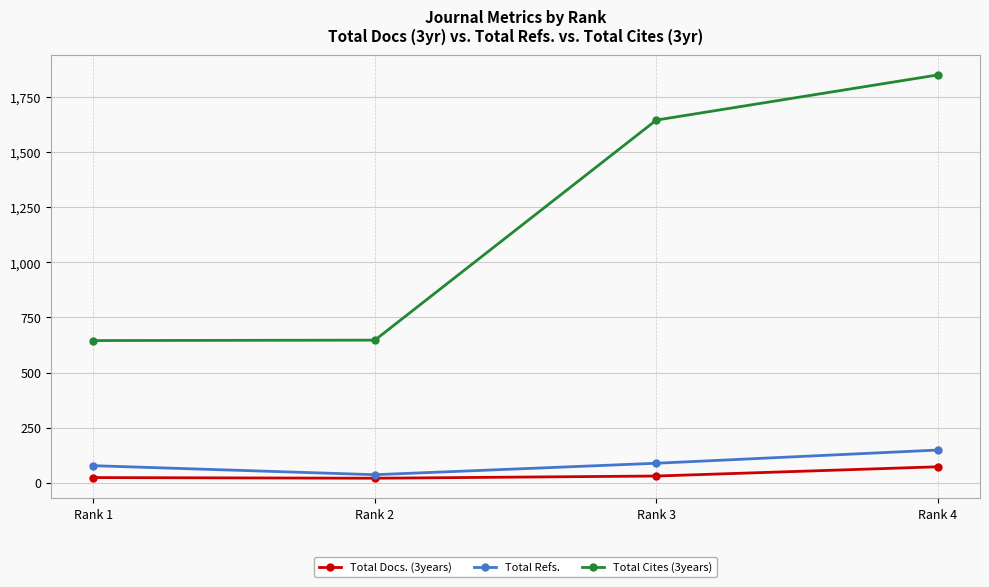

In Total Docs. (3years), how many points are lower than both neighbors (excluding endpoints)?

1